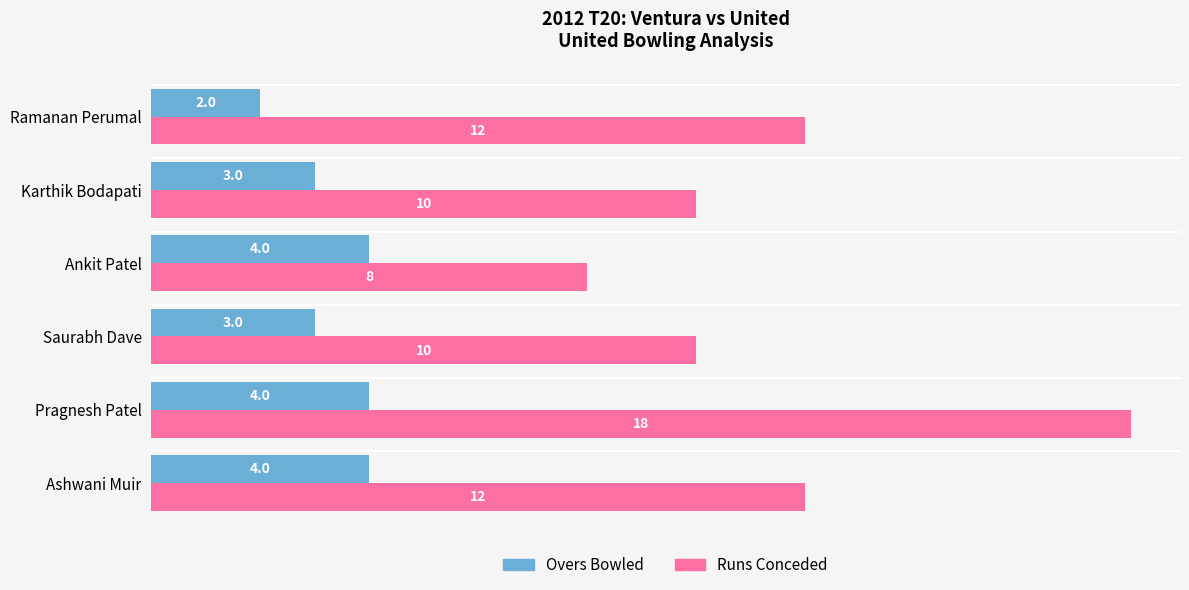

What is the difference between the second highest and minimum values in the Overs Bowled series?

2